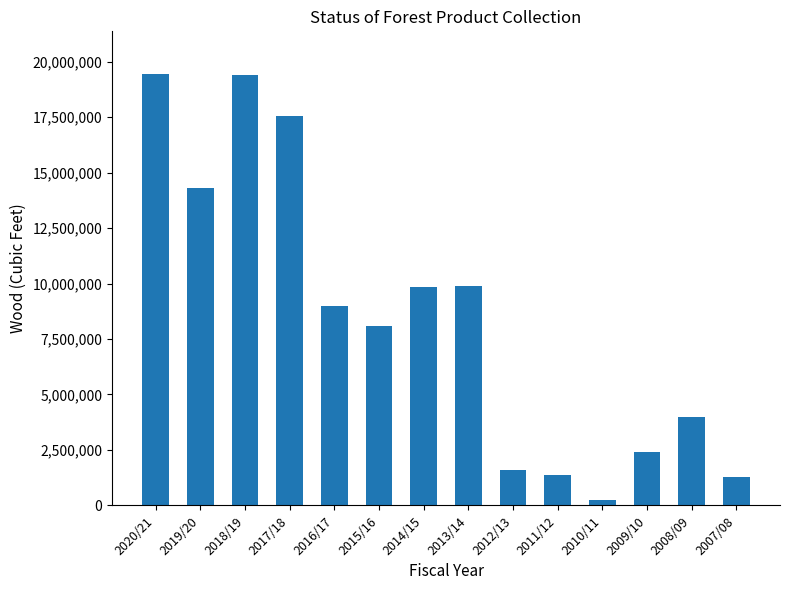

Between 2009/10 and 2020/21, which is larger?

2020/21